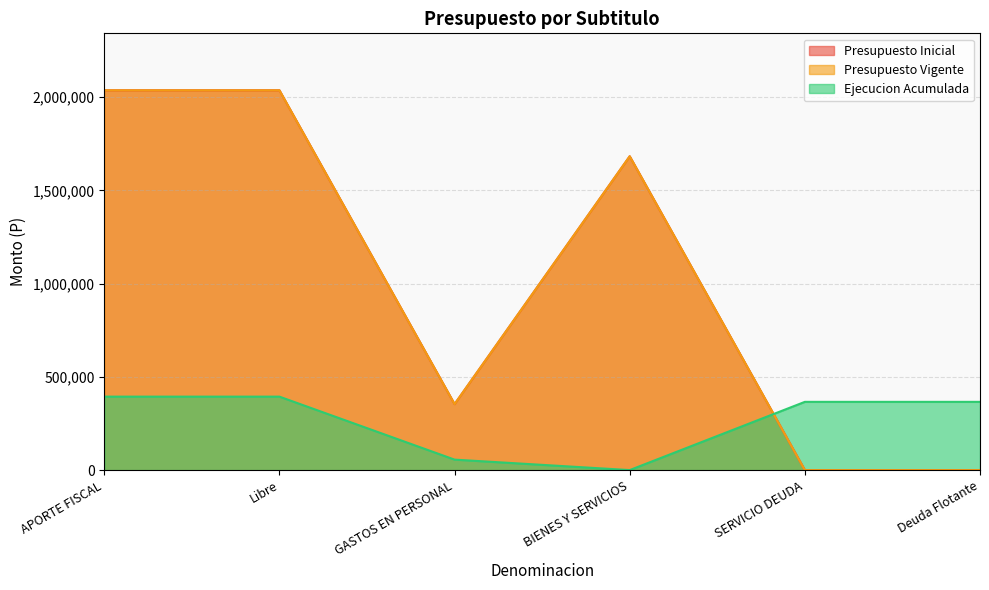

Which series ends up on top after the final intersection of Presupuesto Inicial and Ejecucion Acumulada?

Ejecucion Acumulada